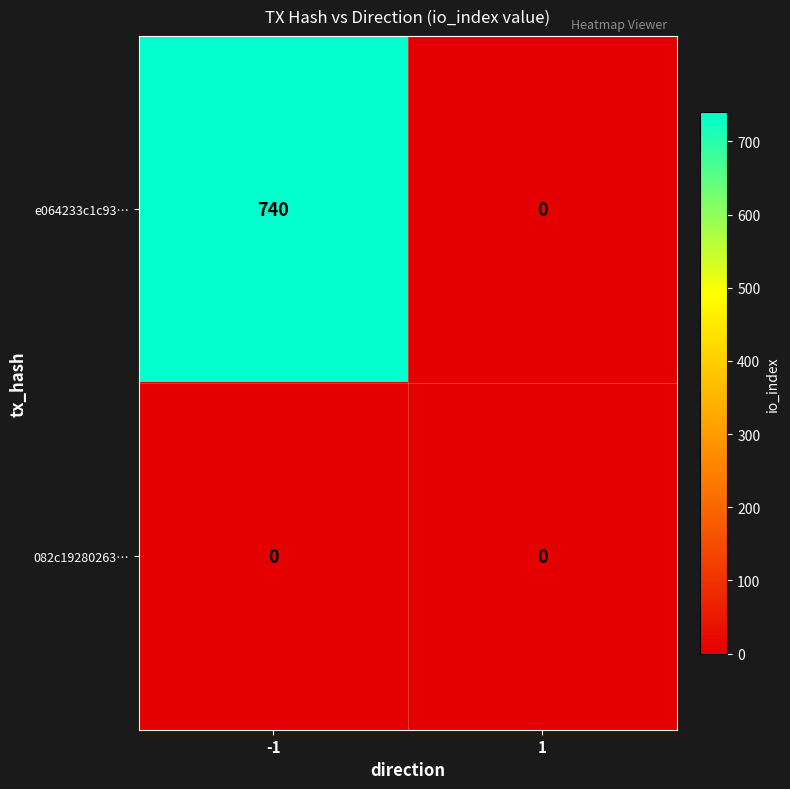

Read the e064233c1c93… value at -1, to the nearest 10.

740